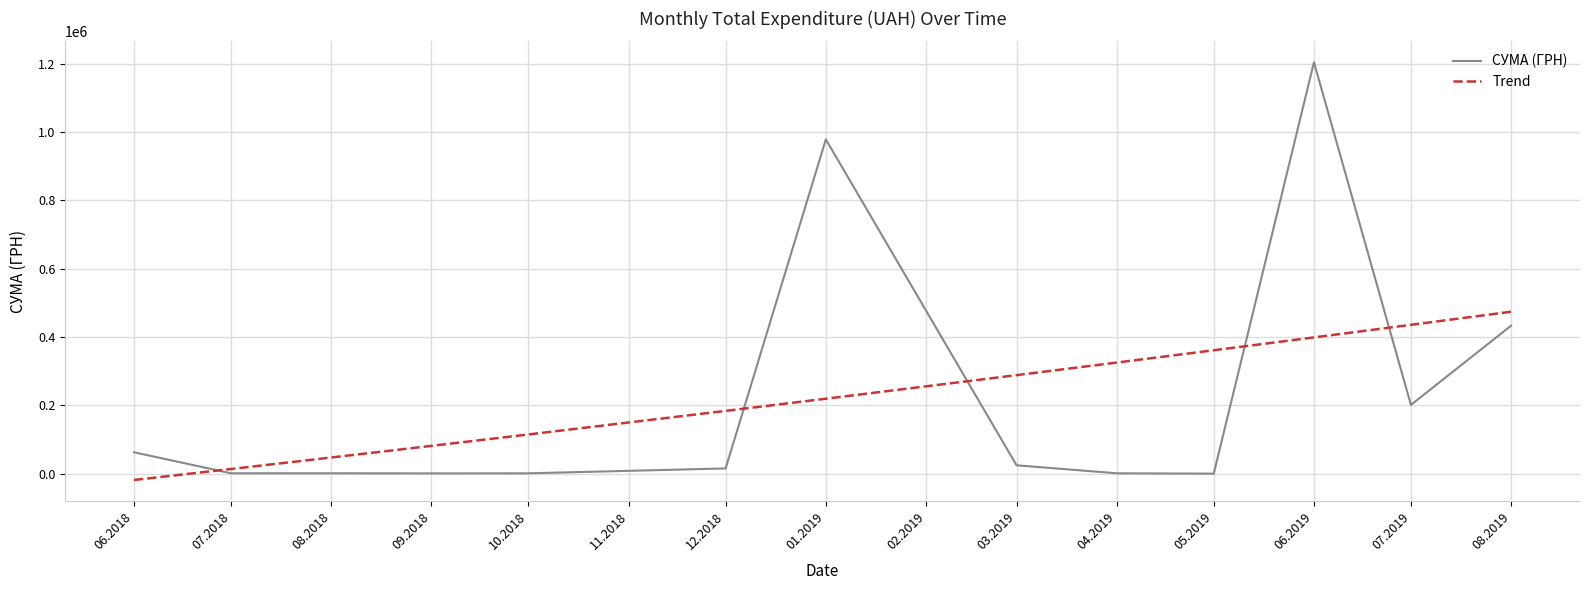

How many lines are shown in the chart?

2